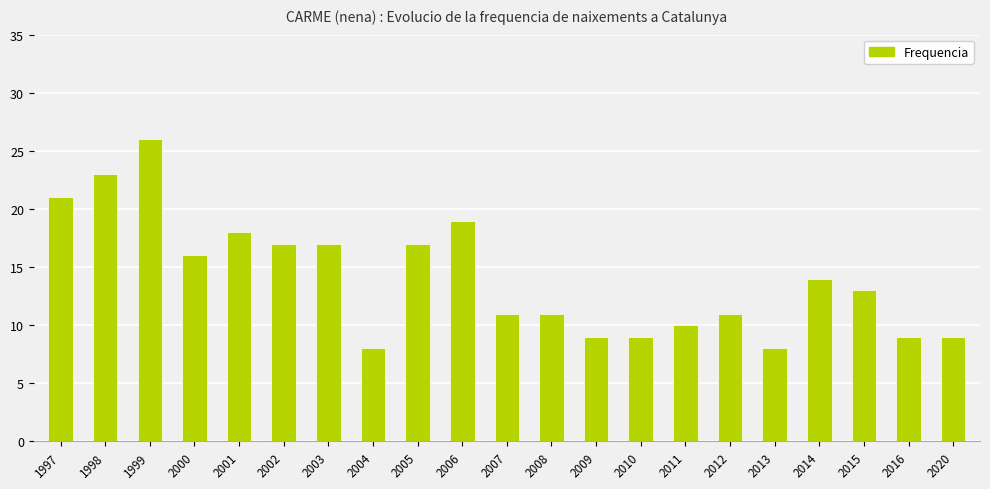

How many series are shown in this chart?

1